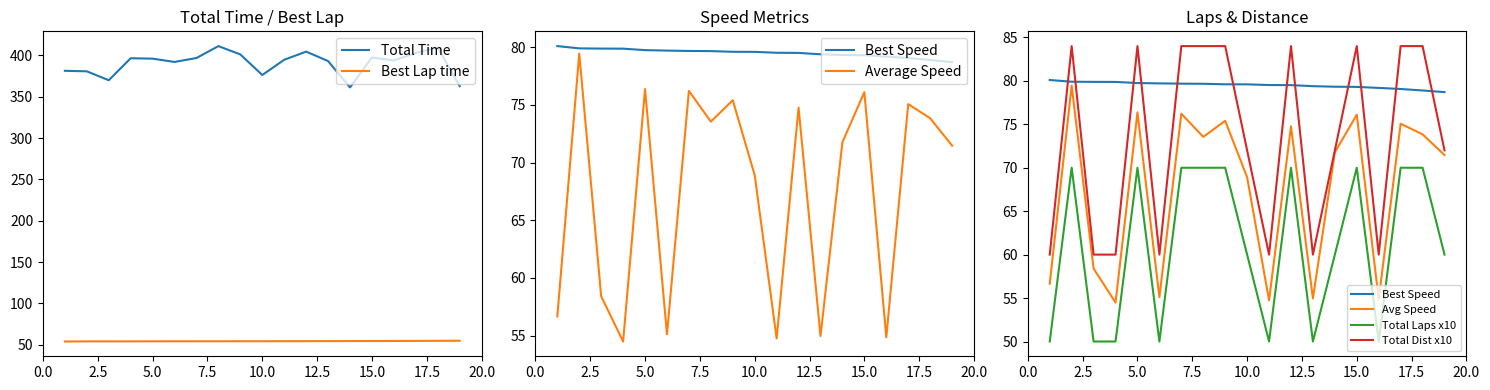

What is the highest value of the Total Time series?

411.1